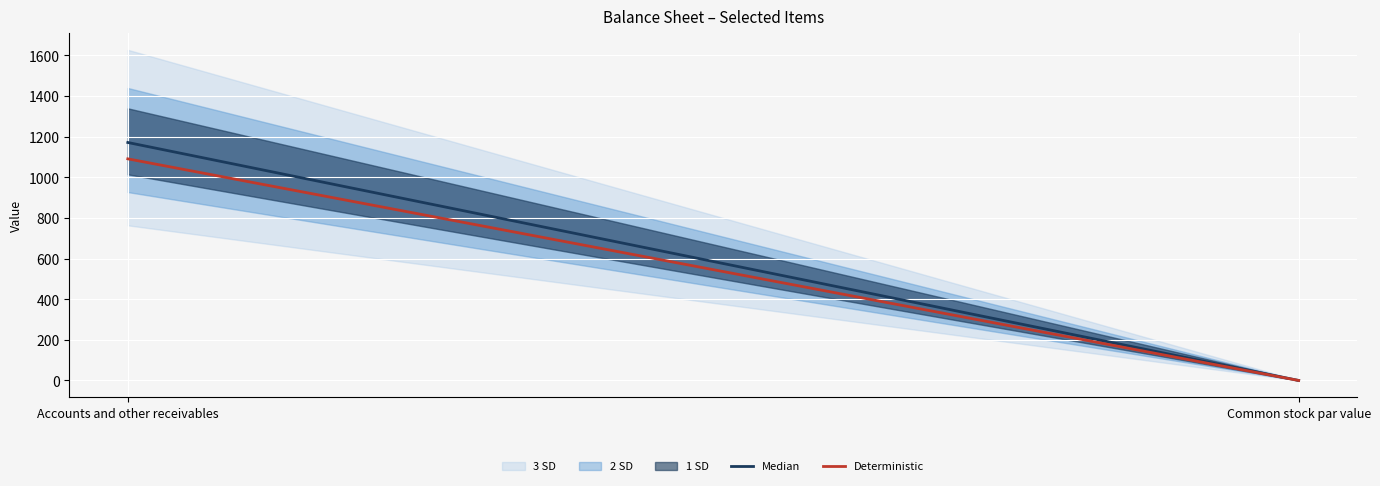

What is the difference between the Median values at Accounts and other receivables and Common stock par value?

1171.5